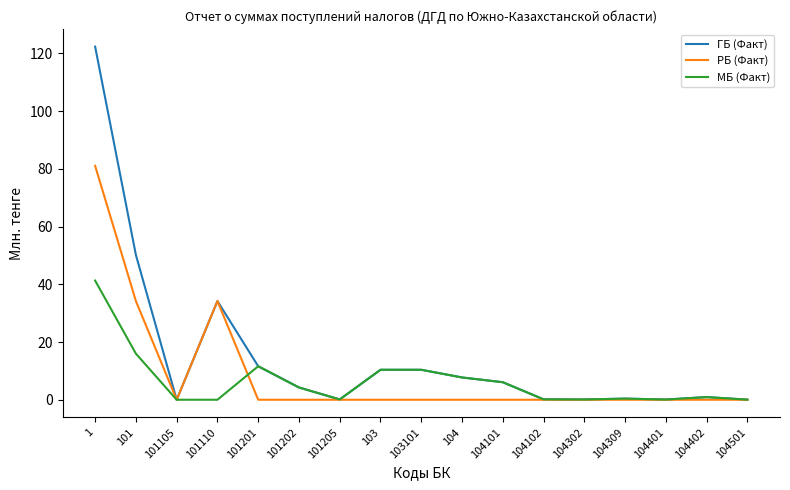

What value does the МБ (Факт) series have at 104?

7.7